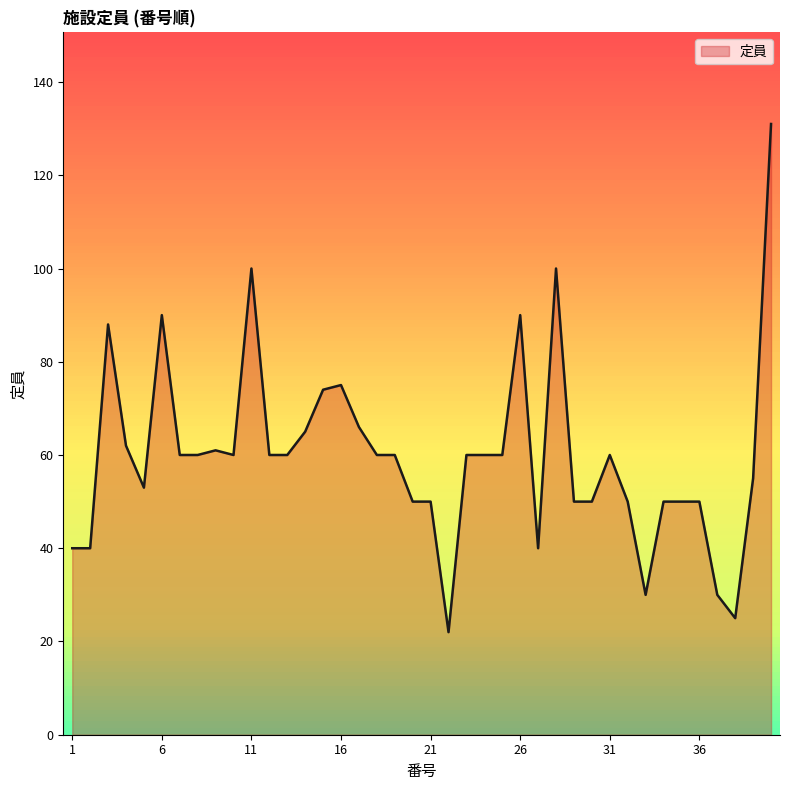

What is the maximum value shown in the chart?

131